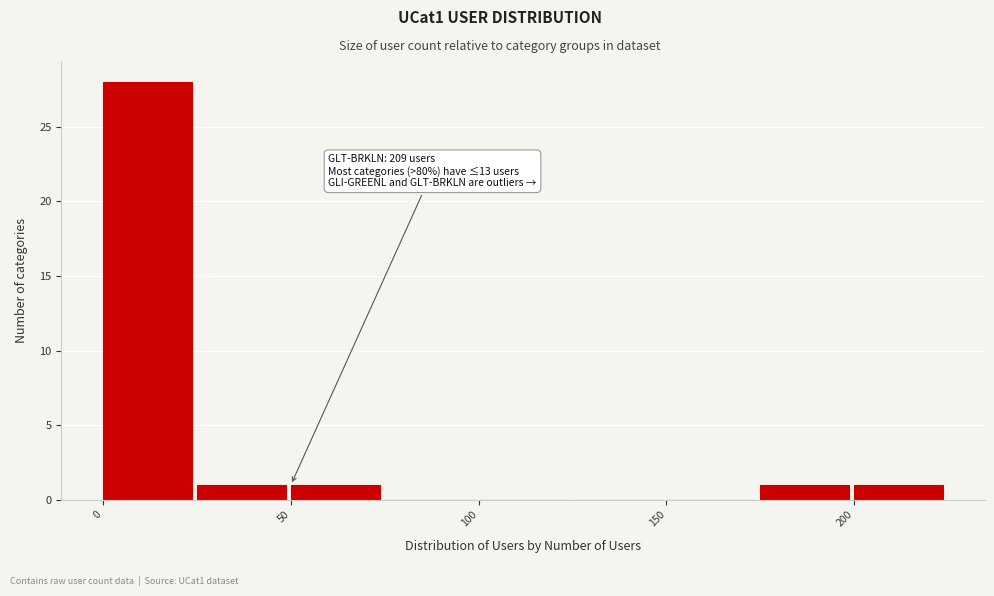

Which range on the x-axis has the tallest bar?

0 to 25